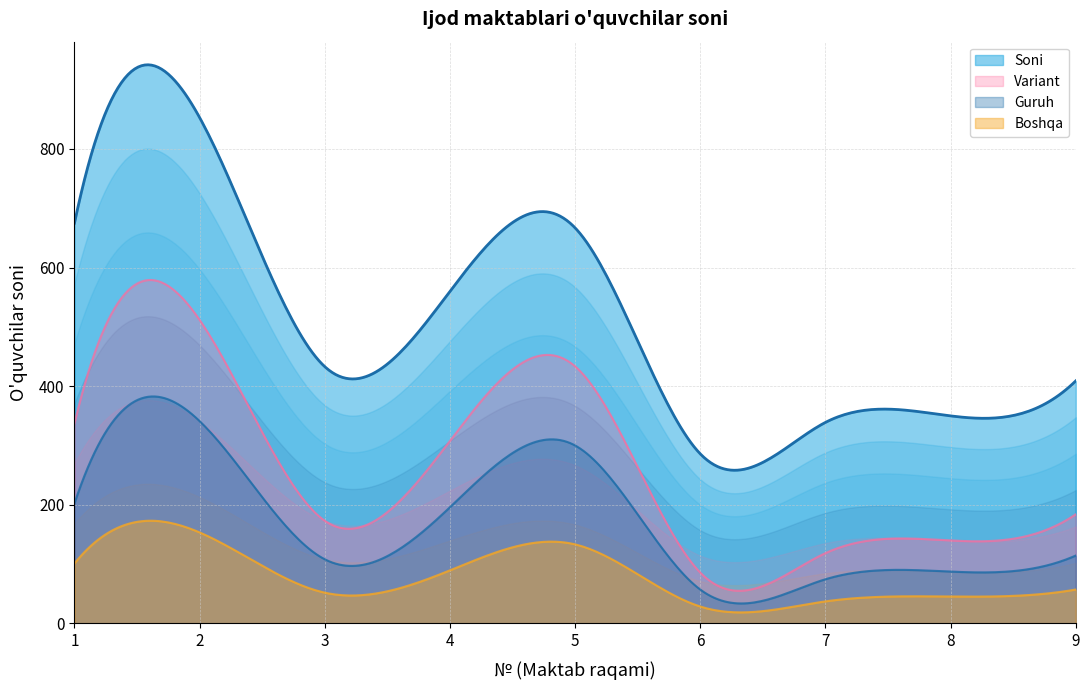

Approximately how many times larger is the value at 9 compared to 1?

0.6